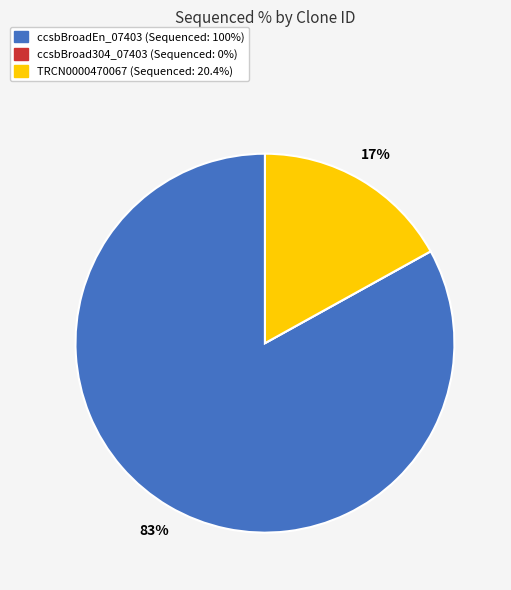

What percentage is the ccsbBroadEn_07403 slice, to the nearest percent?

83%